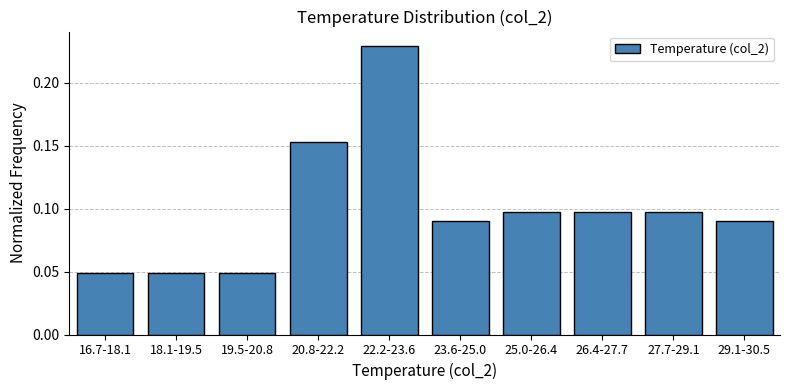

What is the sum of all values?

1.0